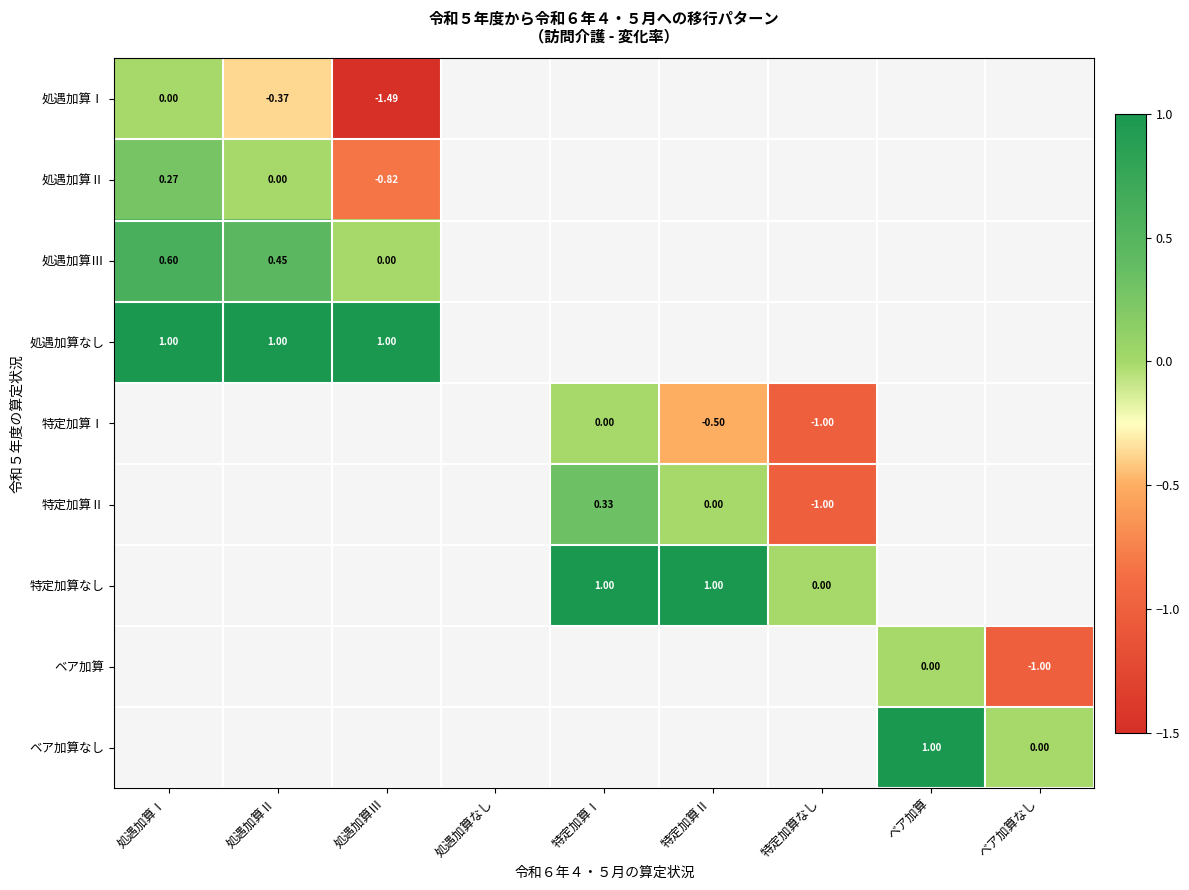

Which series has the largest range (max minus min)?

処遇加算Ⅰ